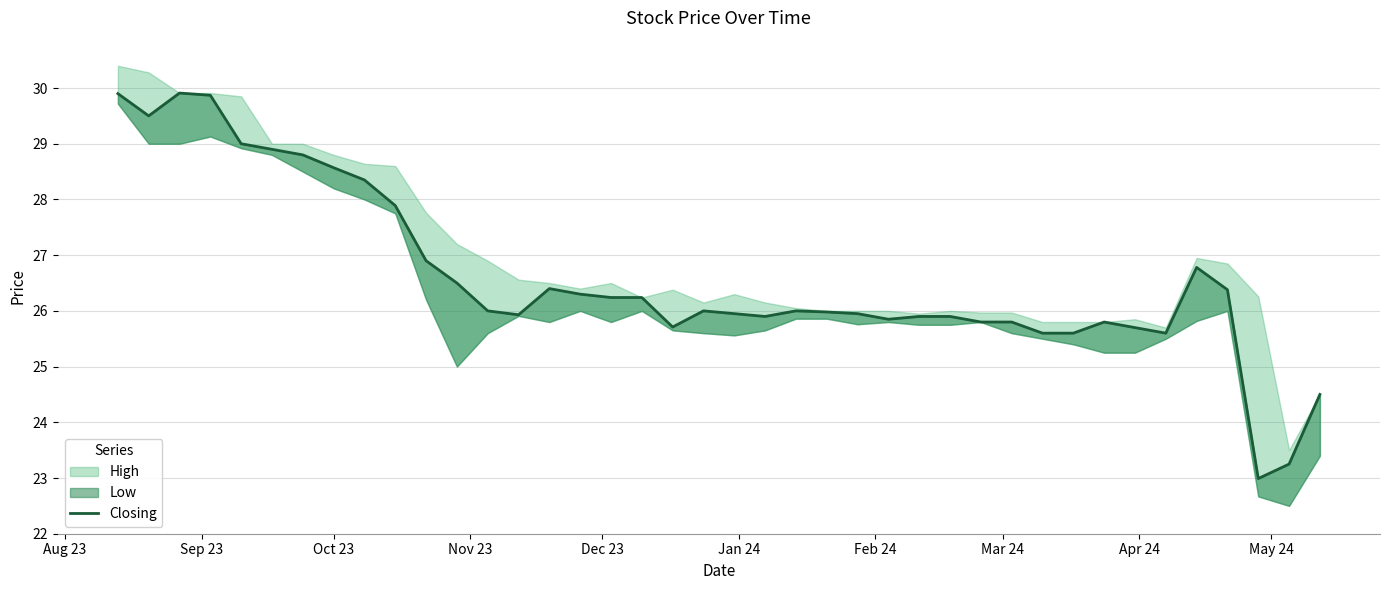

How many data points are less than 26?

19